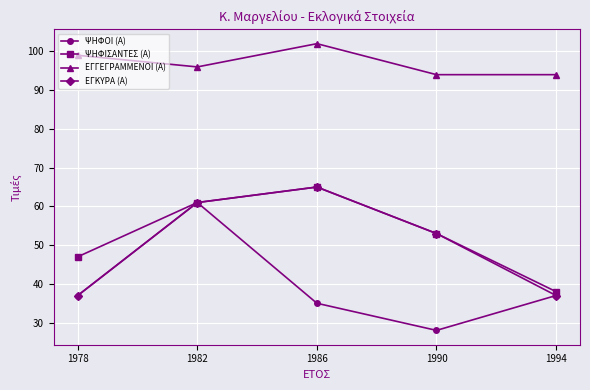

What is the difference between the ΕΓΓΕΓΡΑΜΜΕΝΟΙ (Α) values at 1990 and 1978?

5